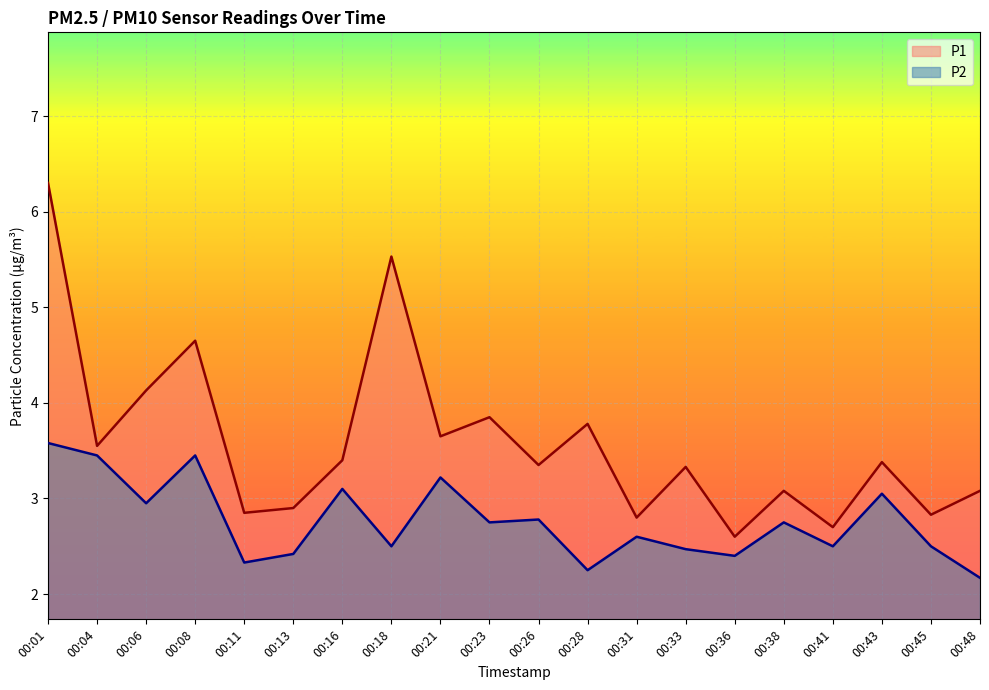

How many lines are shown in the chart?

2